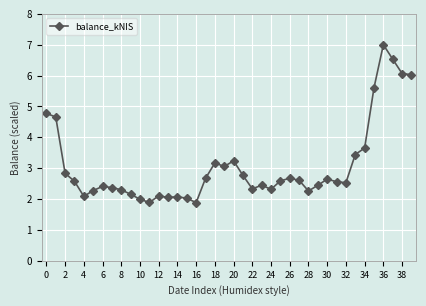

True or false: the data has more than 2 interior local peaks.

True